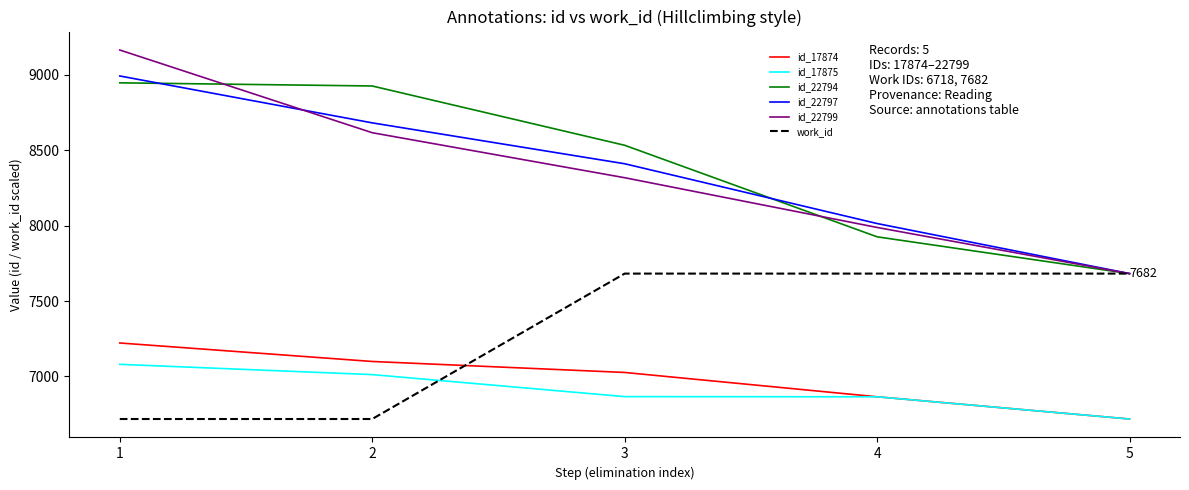

Between 1 and 5, which series saw the biggest shift?

id_22799